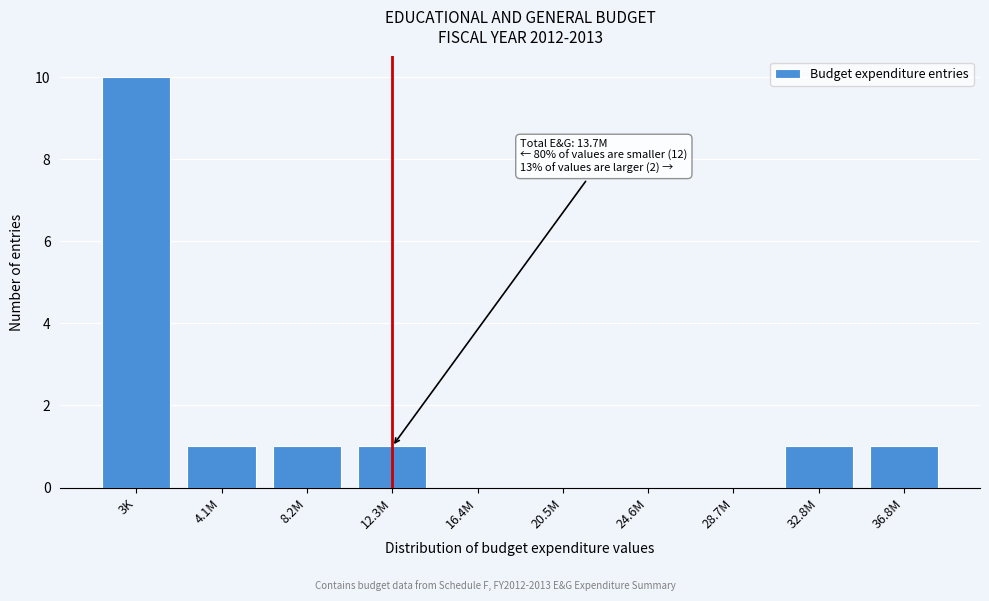

Reading left to right, extract all data points from this chart.

3K=10	4.1M=1	8.2M=1	12.3M=1	16.4M=0	20.5M=0	24.6M=0	28.7M=0	32.8M=1	36.8M=1